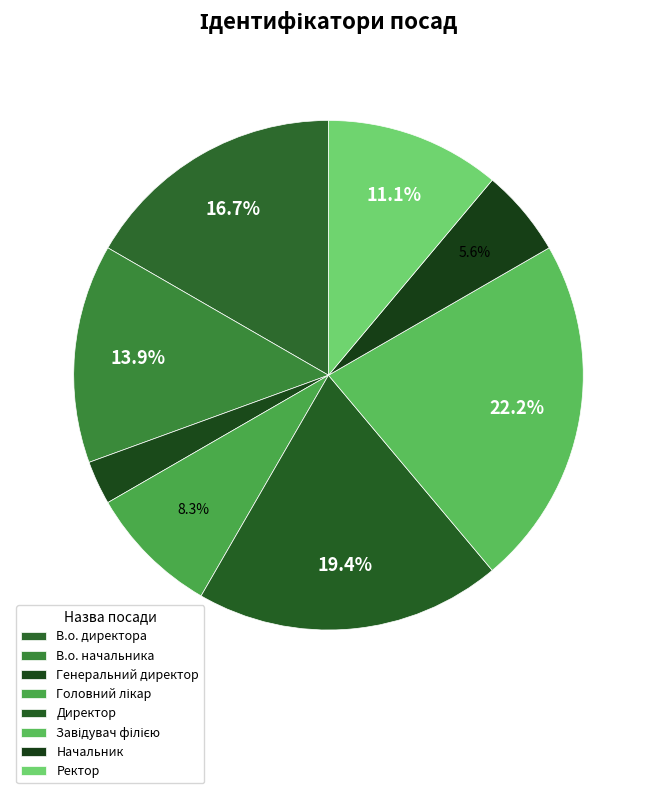

What is the ratio of the value at В.о. директора to the value at Директор?

0.9